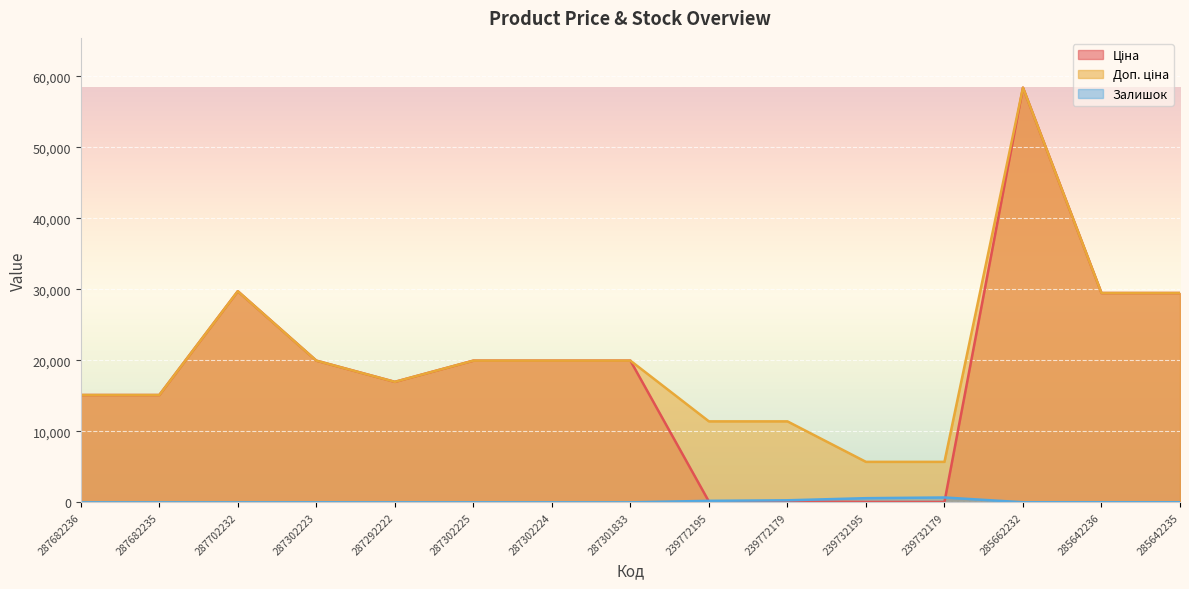

Is it true that Ціна equals 4332.8 at 287682236?

False